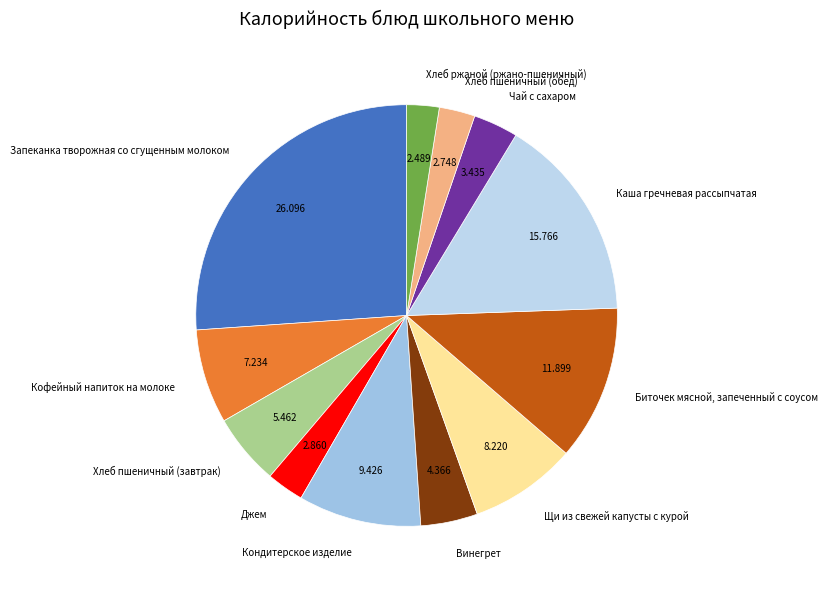

Count the number of slices in the pie.

12